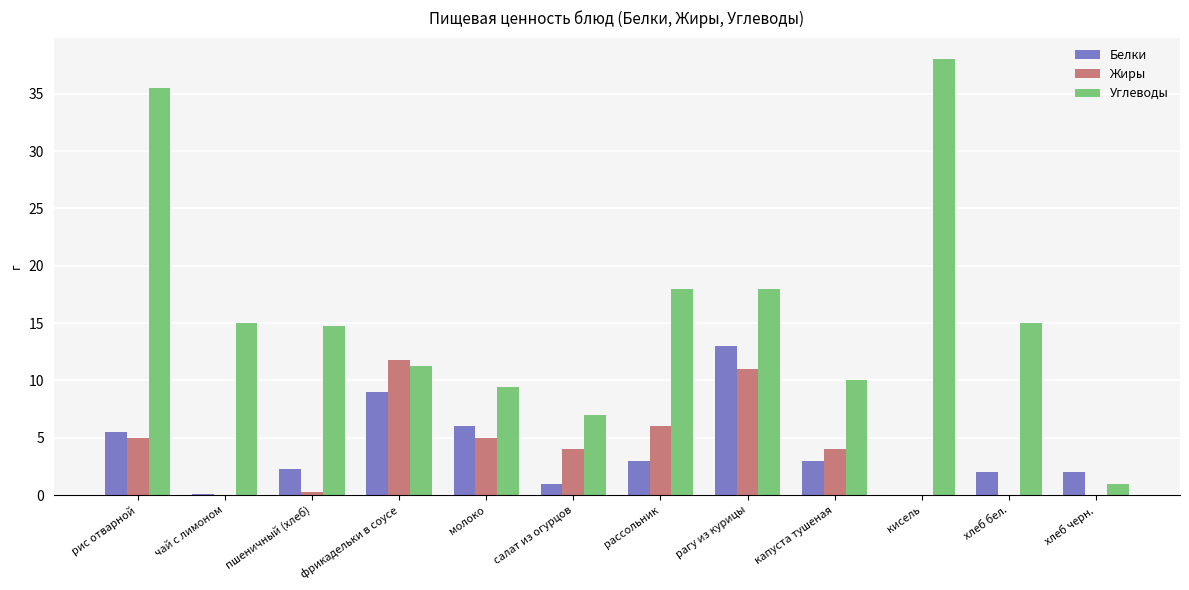

At which category is the sum across all series the highest?

рис отварной